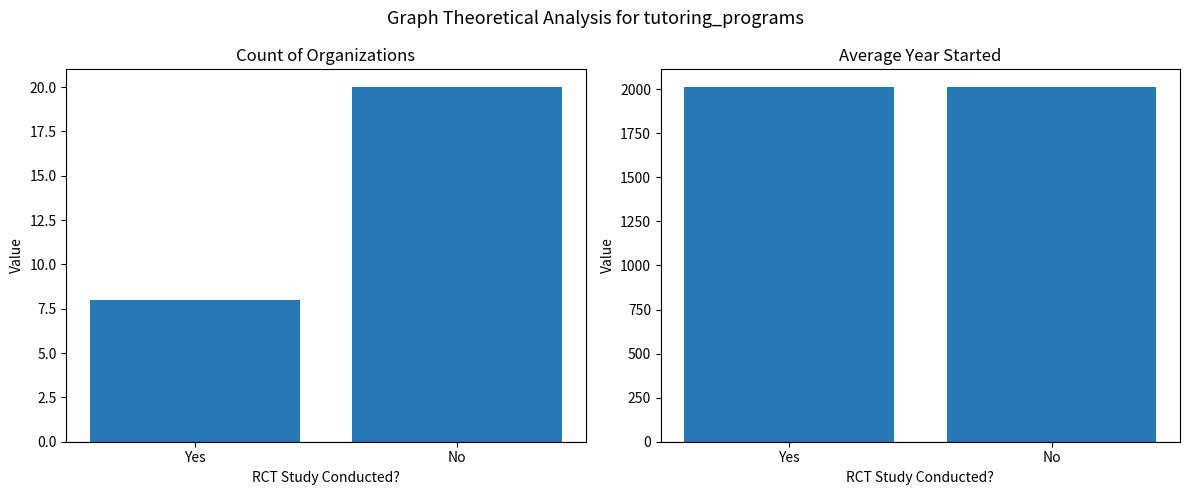

The Count series shows 8.0 at Yes. True or false?

True